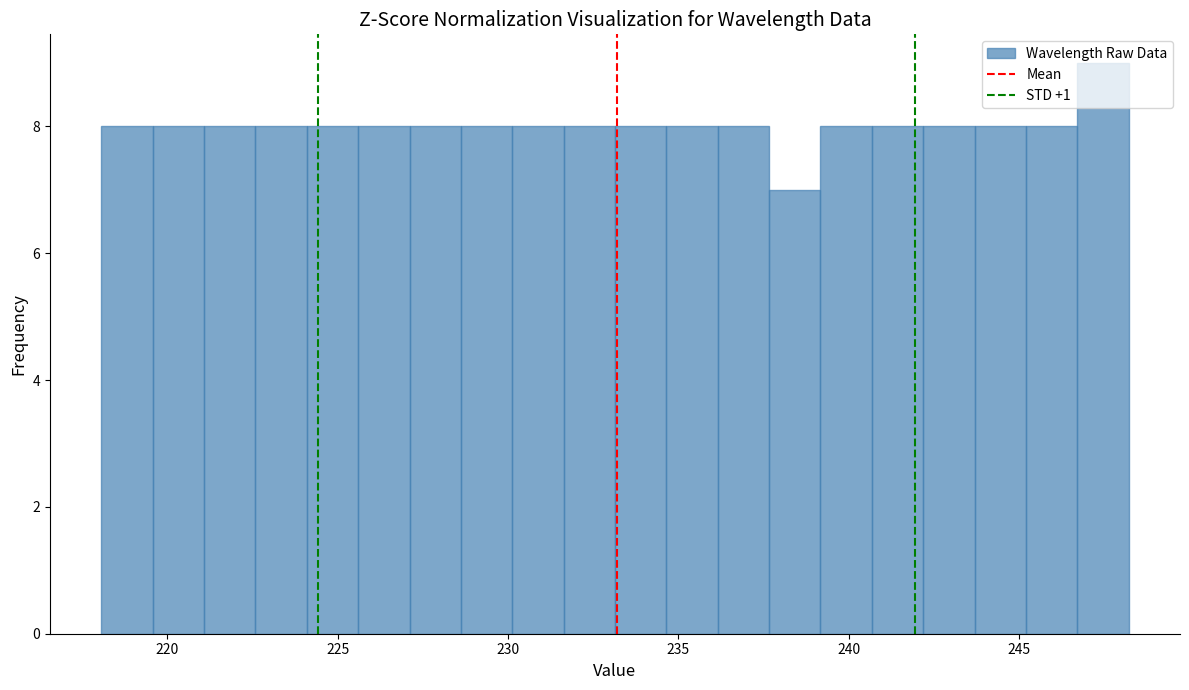

Read against the x-axis, roughly where is the centre of the tallest bar?

247.5